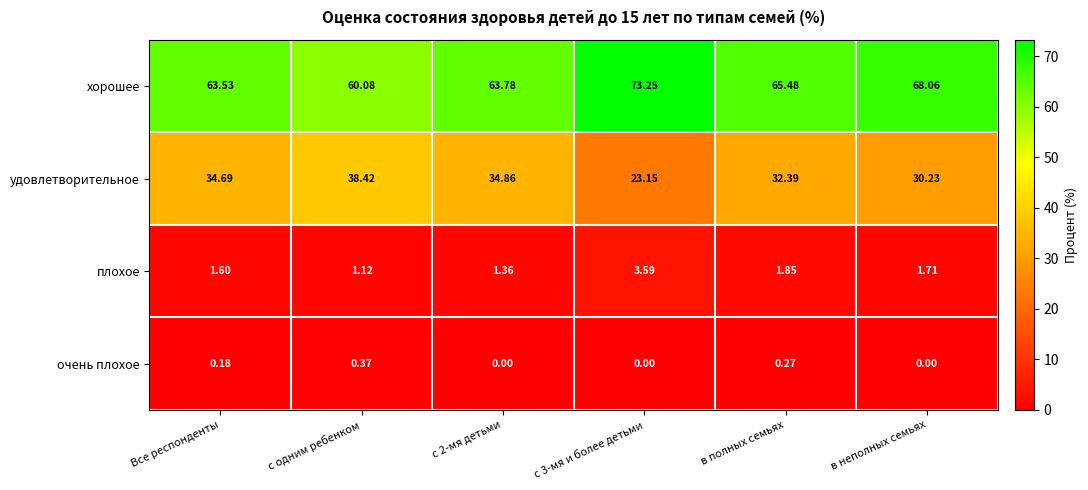

Which series has the largest total across all categories?

хорошее